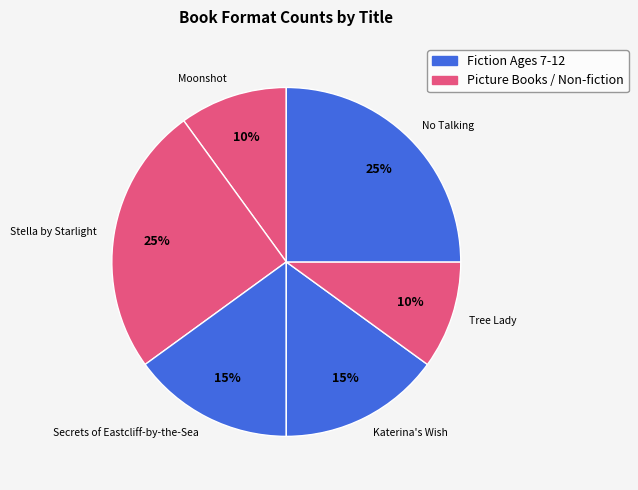

What percentage is the No Talking slice, to the nearest percent?

25%